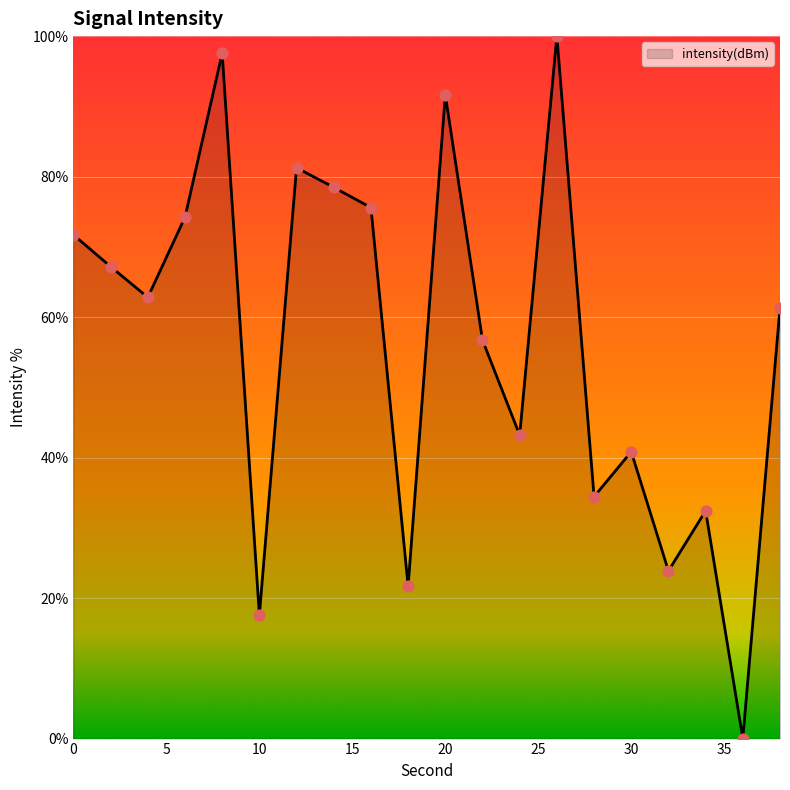

What is the greatest value displayed?

100.0